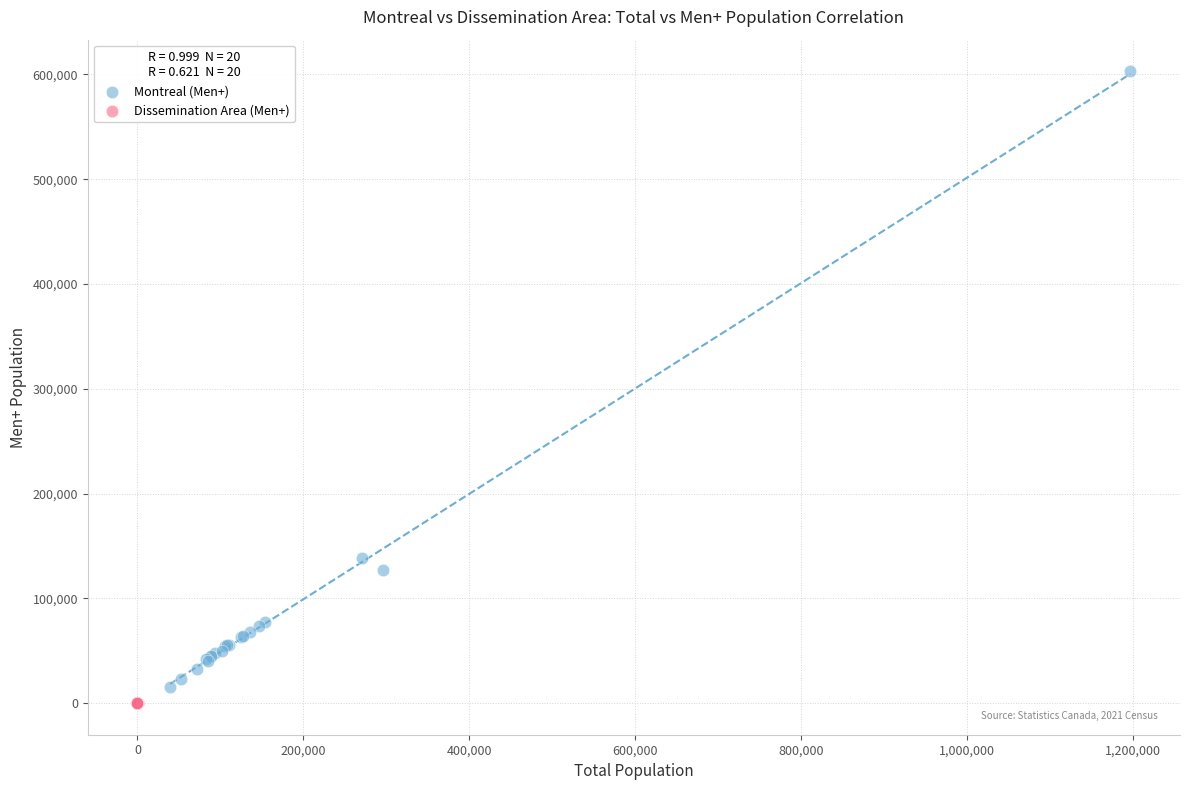

Which series contains the highest Y value?

Montreal (Men+)